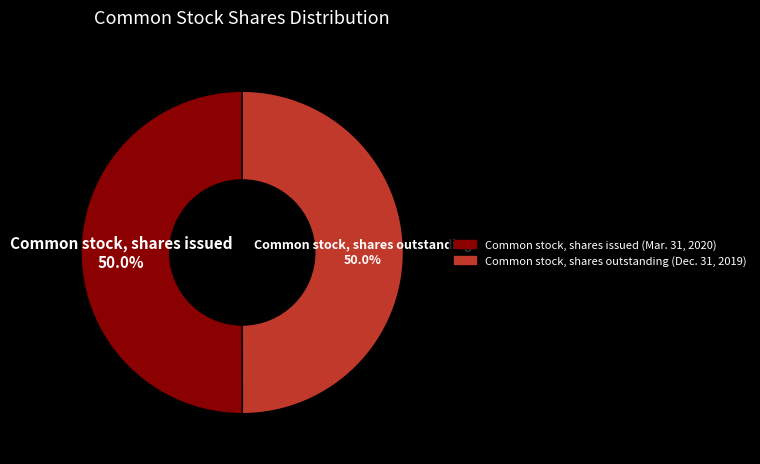

The Common stock, shares issued (Mar. 31, 2020) slice represents 50% of the pie. True or false?

True